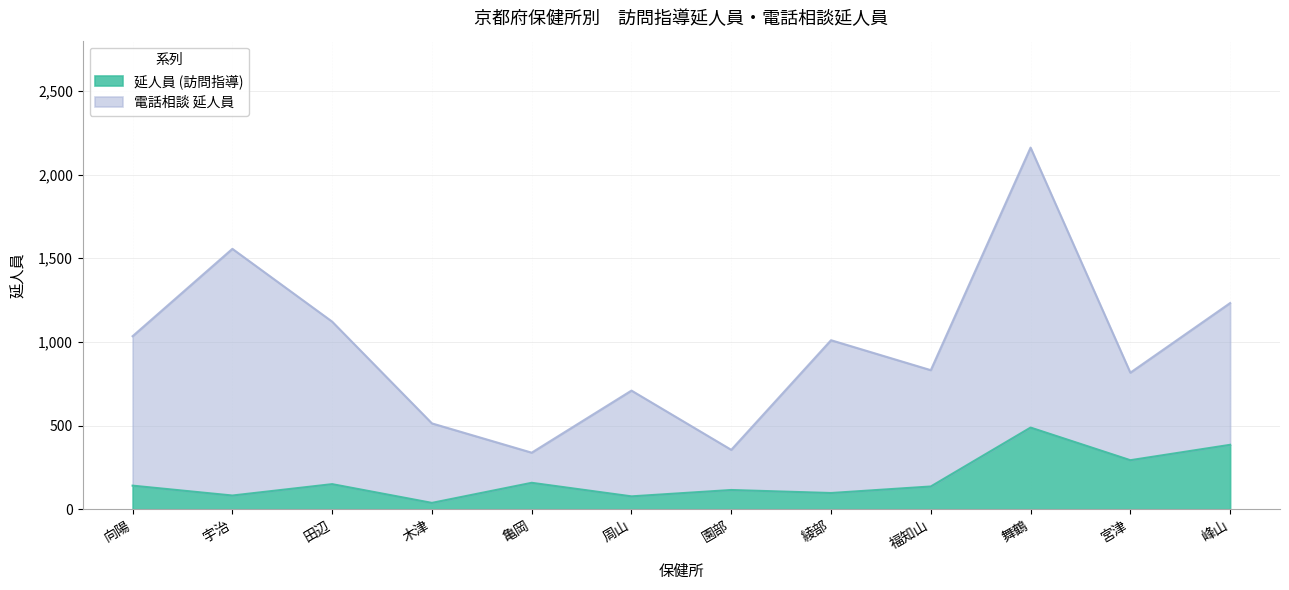

How many data points are less than 141?

6